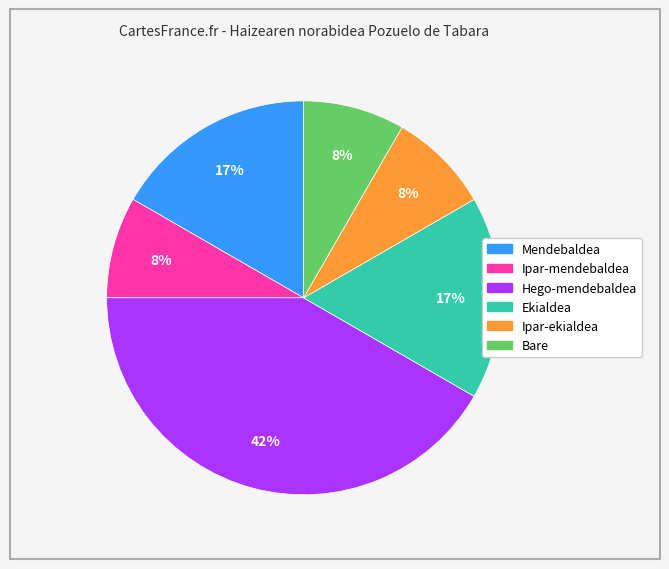

To the nearest percent, what is the average slice percentage?

17%